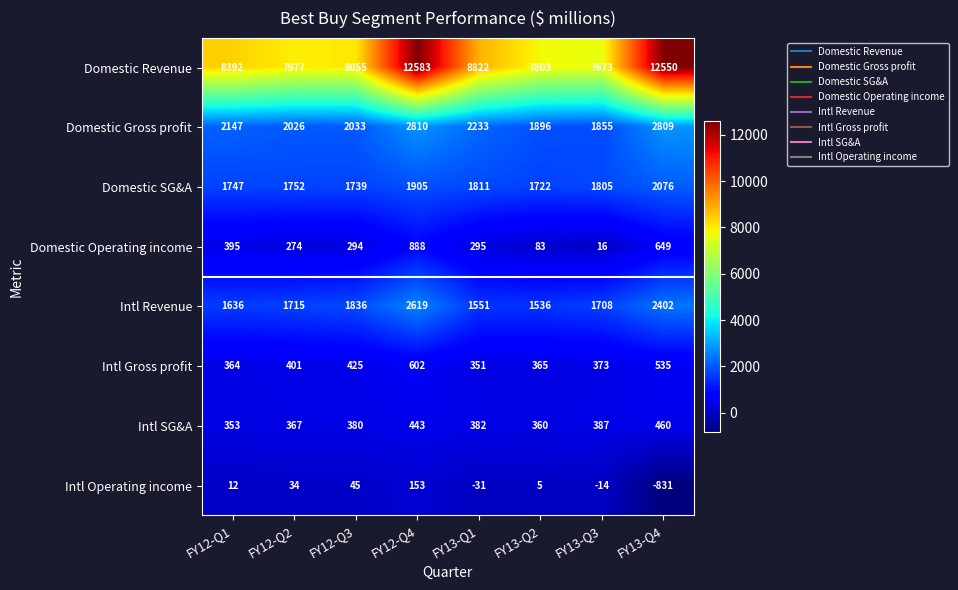

True or false: Intl SG&A has a value of 157 at FY13-Q3.

False